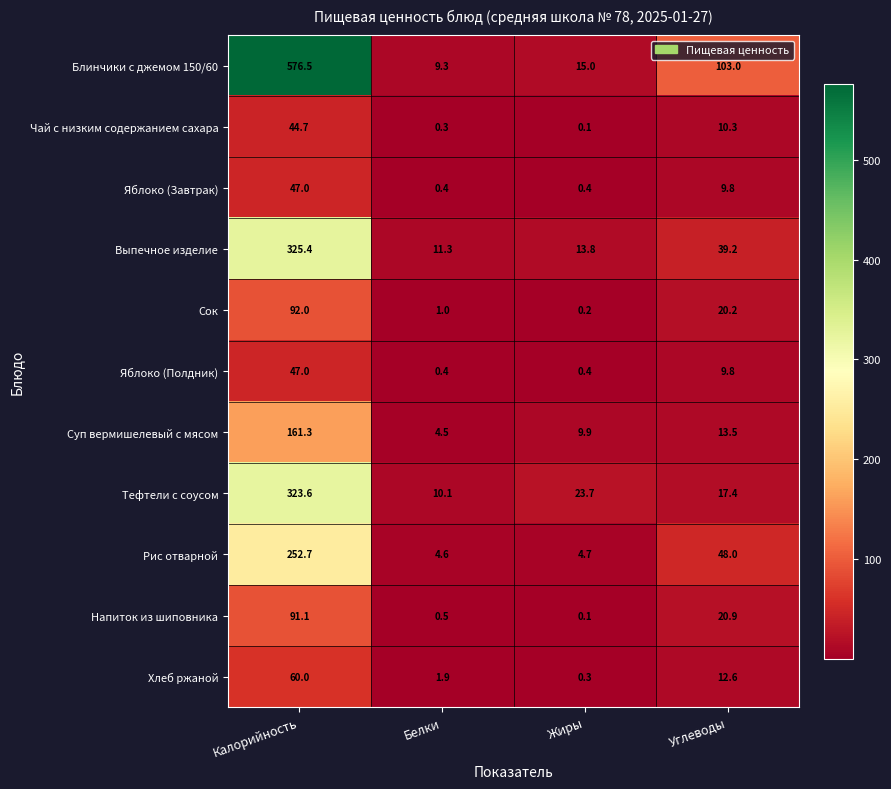

Which series has the largest total across all categories?

Блинчики с джемом 150/60